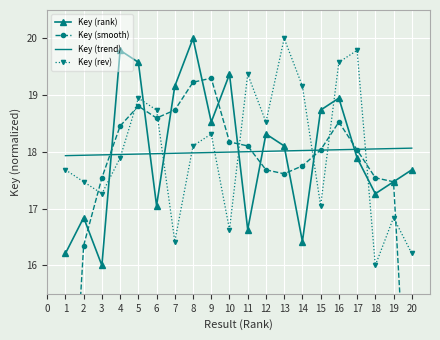

How many lines are shown in the chart?

4